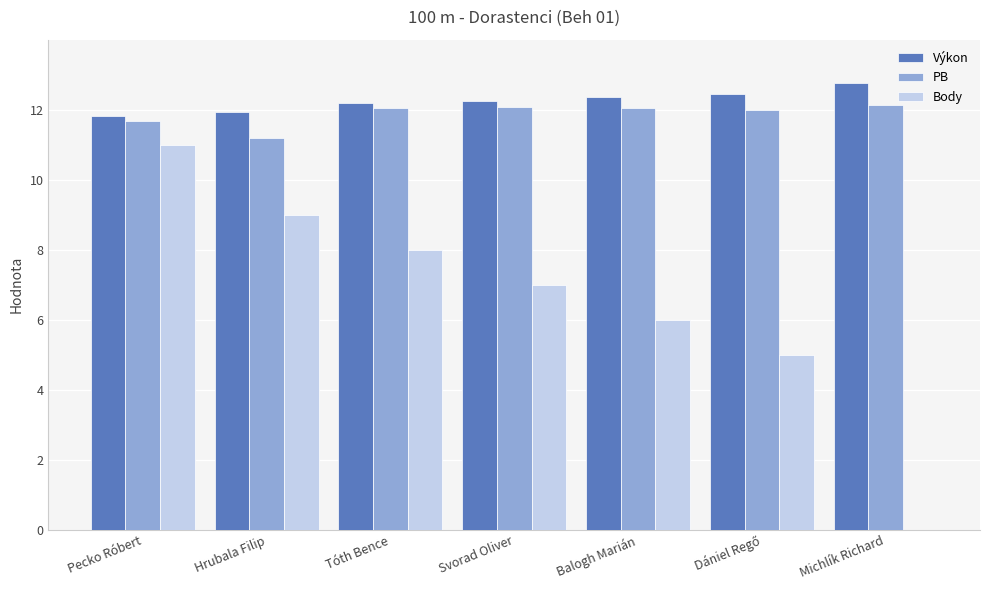

At which category is the sum across all series the highest?

Pecko Róbert